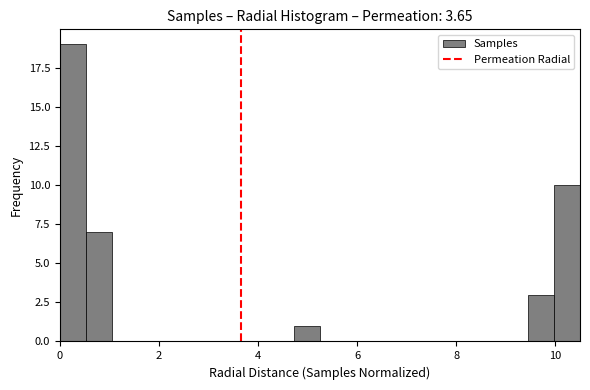

Around what value on the x-axis is the tallest bar? Give the approximate position of its centre, as read against the axis.

0.2